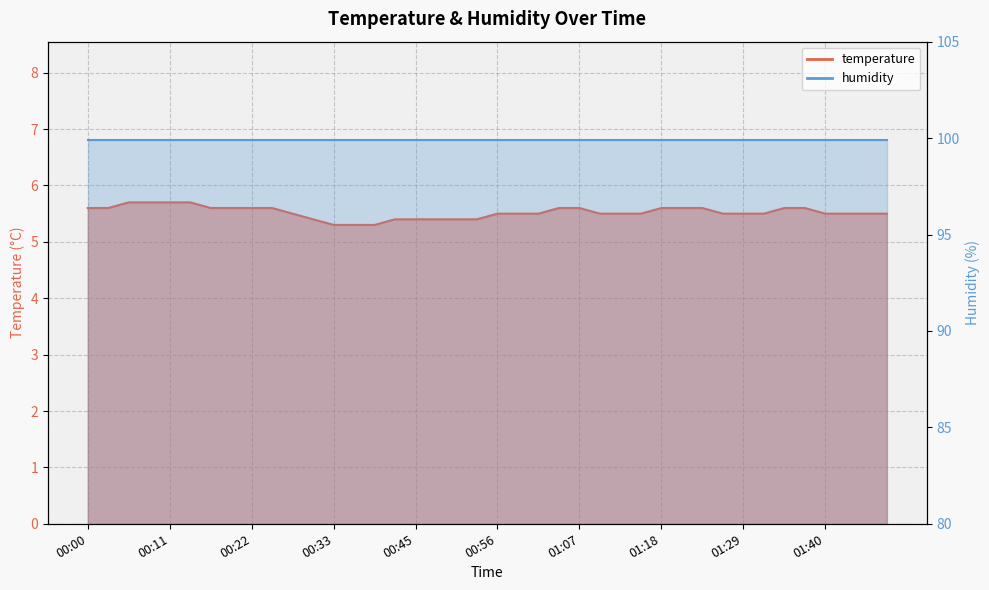

Does the chart have visible grid lines?

Yes